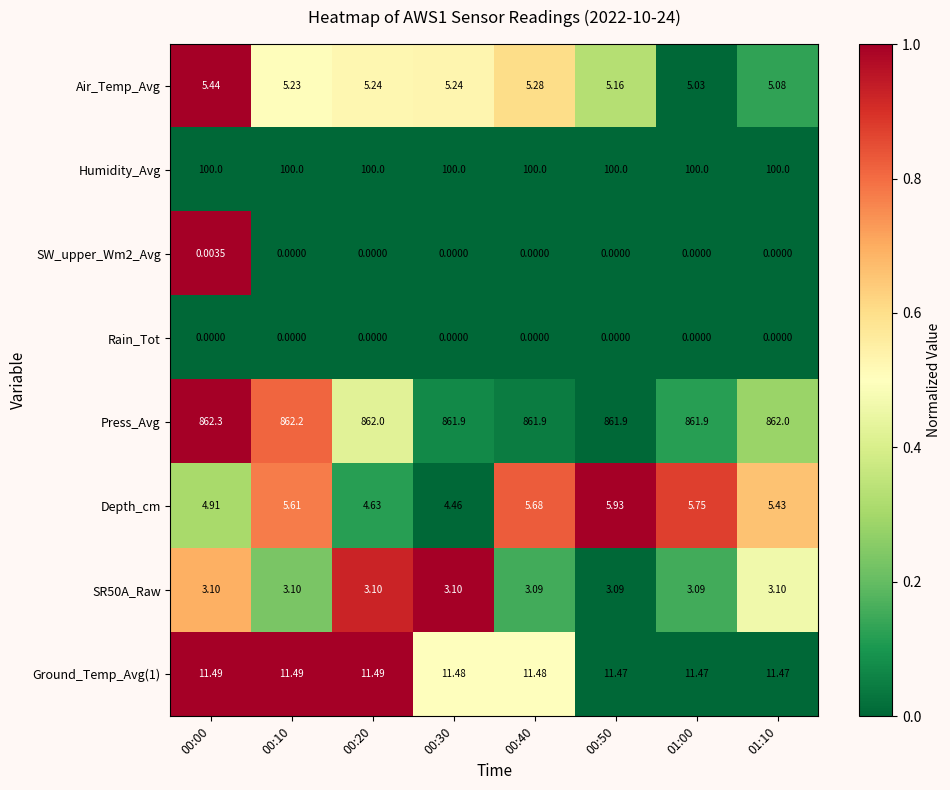

Which series has the widest spread of values?

Depth_cm